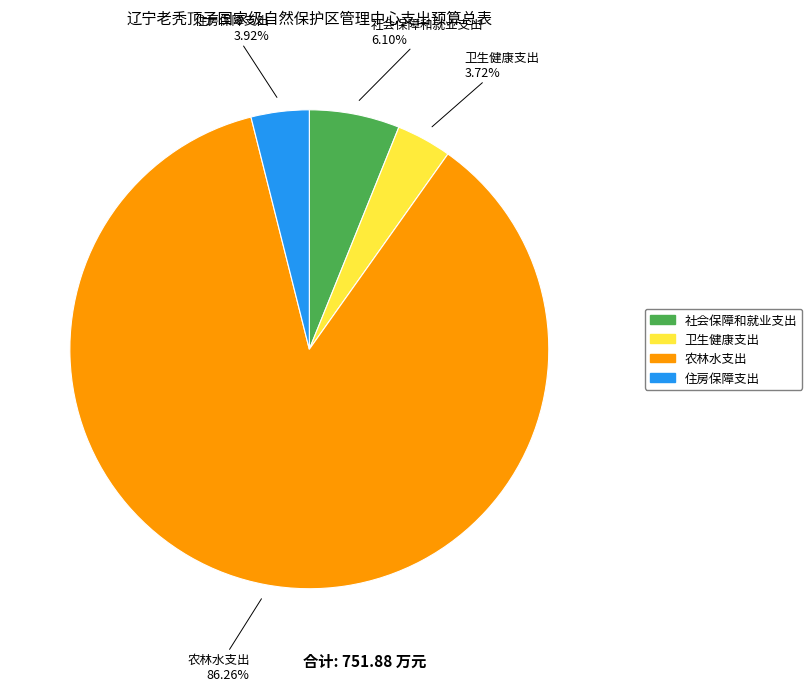

Do 农林水支出 and 社会保障和就业支出 together represent more than half of the pie?

Yes